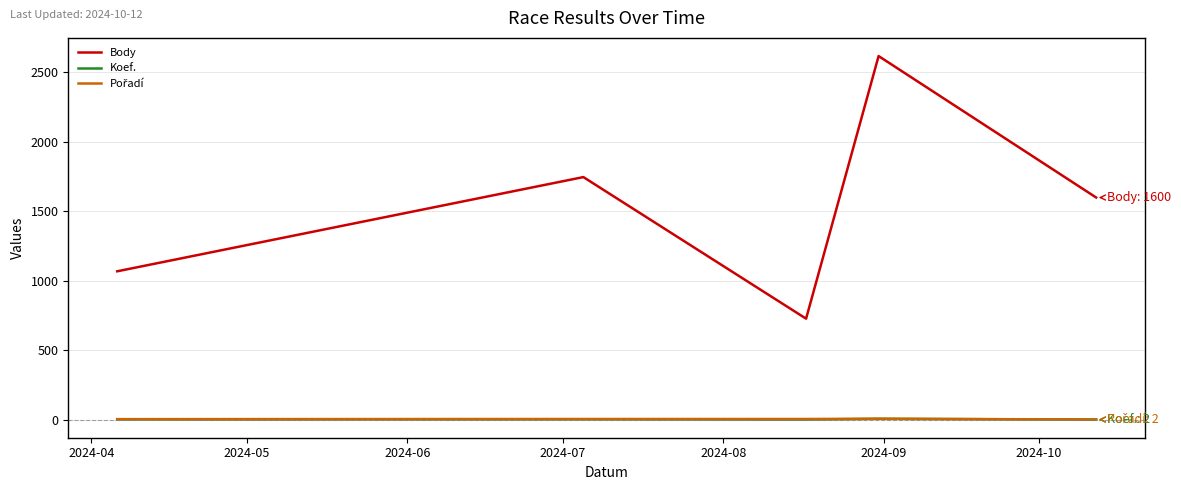

Which series has the largest total across all categories?

Body